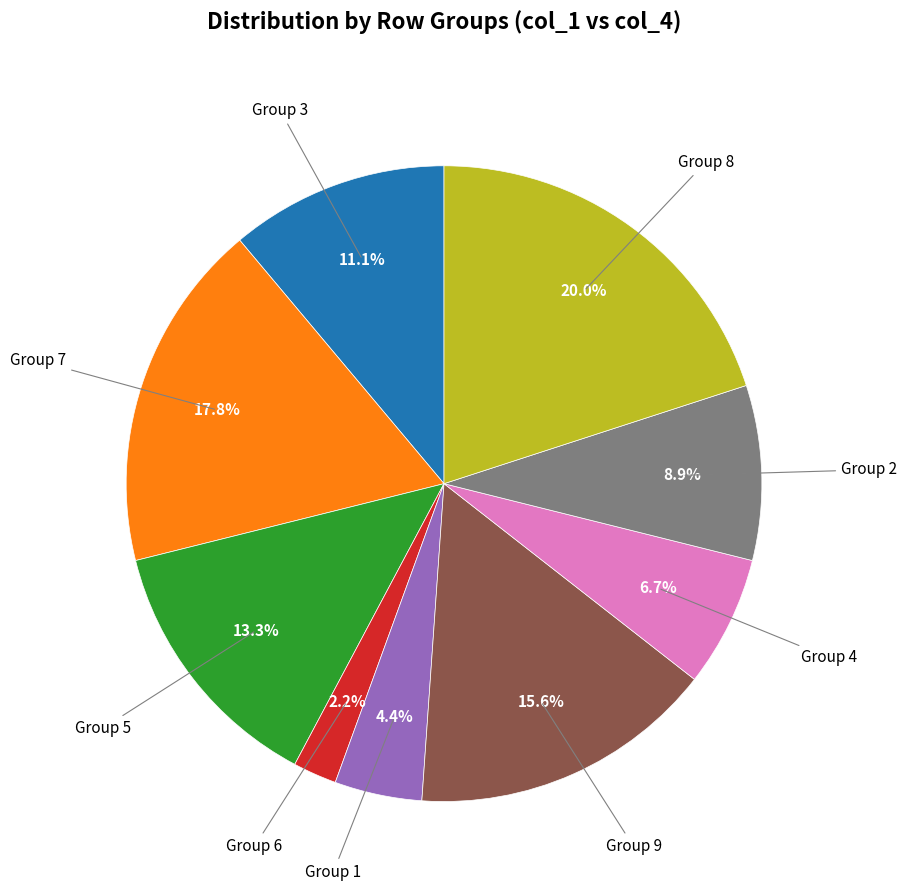

Does any single category account for the majority?

No